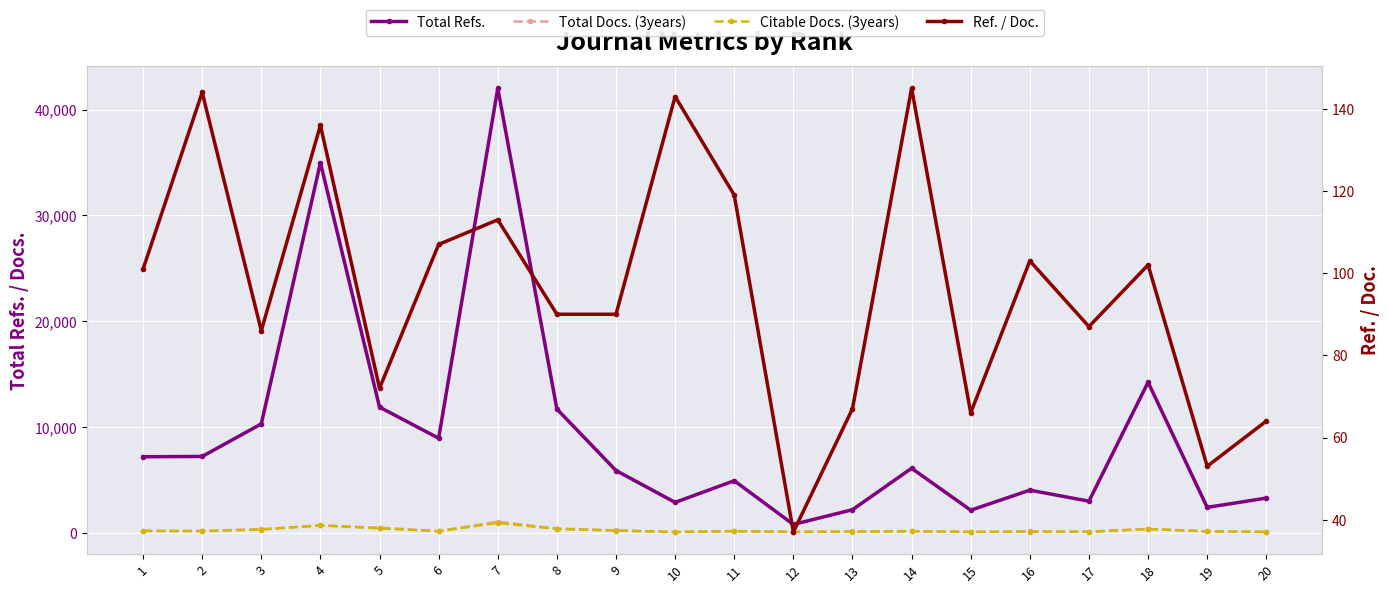

The Citable Docs. (3years) series shows 165 at 1. True or false?

True